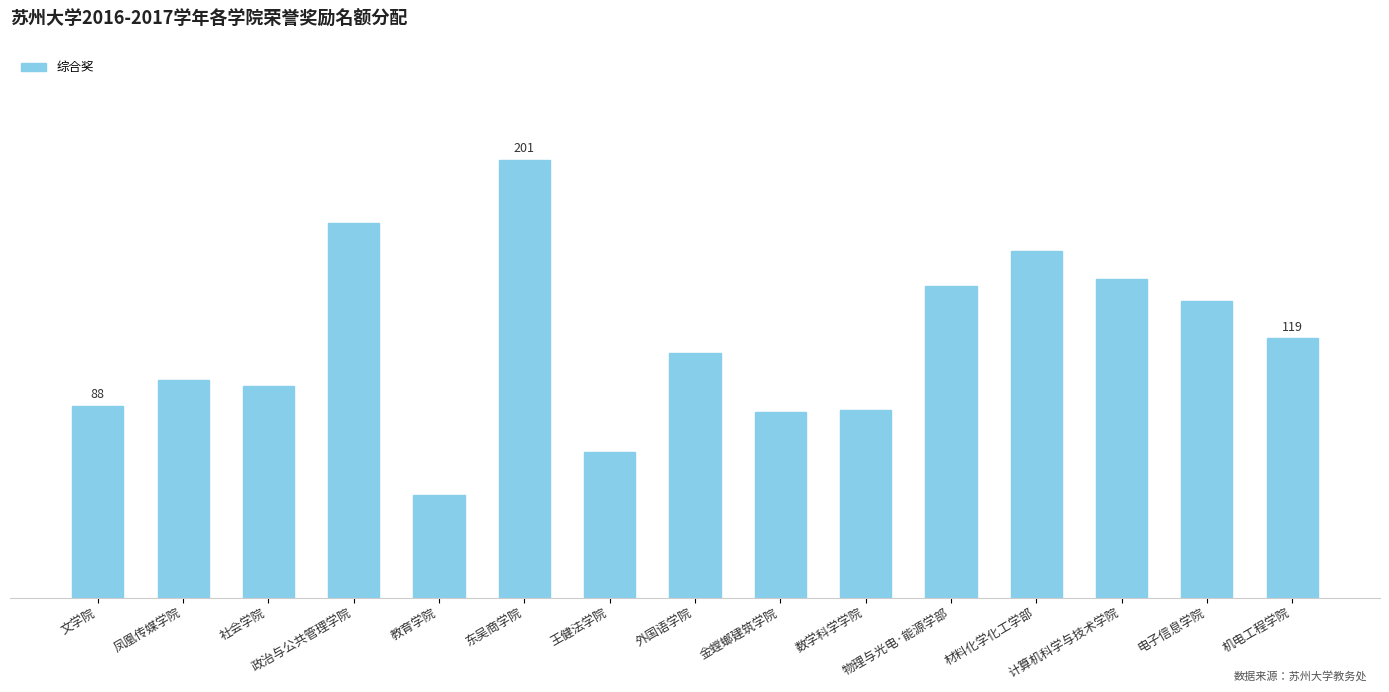

List the labels in order of value, smallest first.

教育学院, 王健法学院, 金螳螂建筑学院, 数学科学学院, 文学院, 社会学院, 凤凰传媒学院, 外国语学院, 机电工程学院, 电子信息学院, 物理与光电·能源学部, 计算机科学与技术学院, 材料化学化工学部, 政治与公共管理学院, 东吴商学院